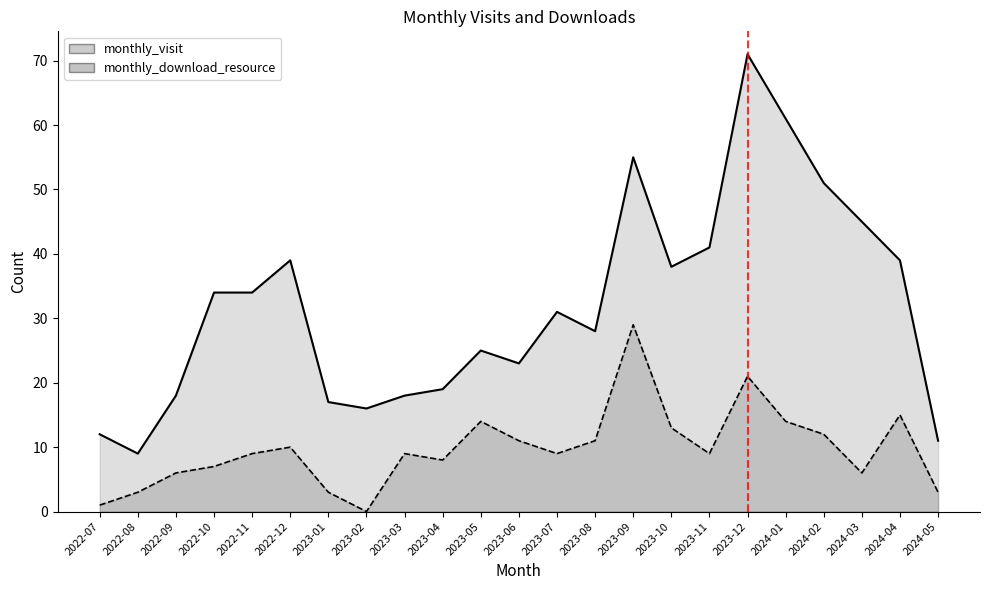

The value of monthly_download_resource at 2022-09 is 6. True or false?

True